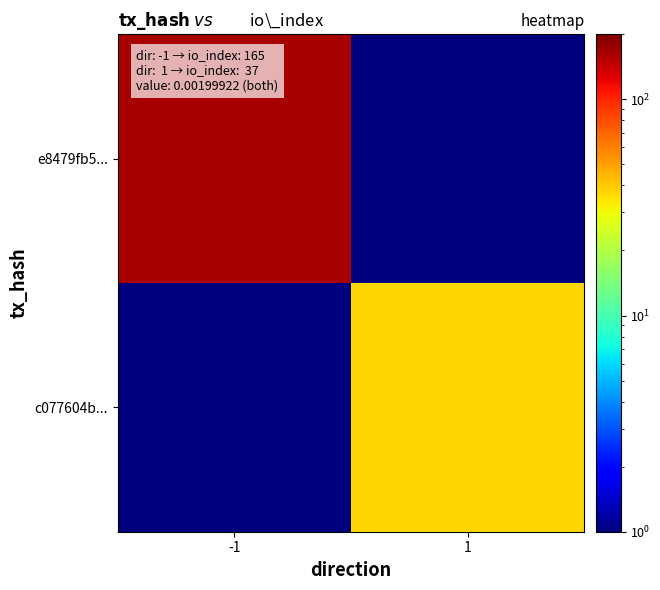

List the series in order of their peak value, highest first.

e8479fb5..., c077604b...